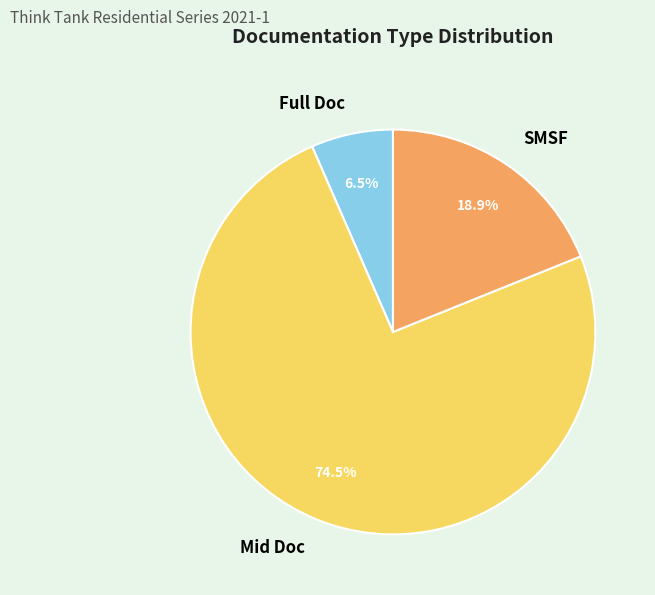

The Mid Doc slice represents 40% of the pie. True or false?

False